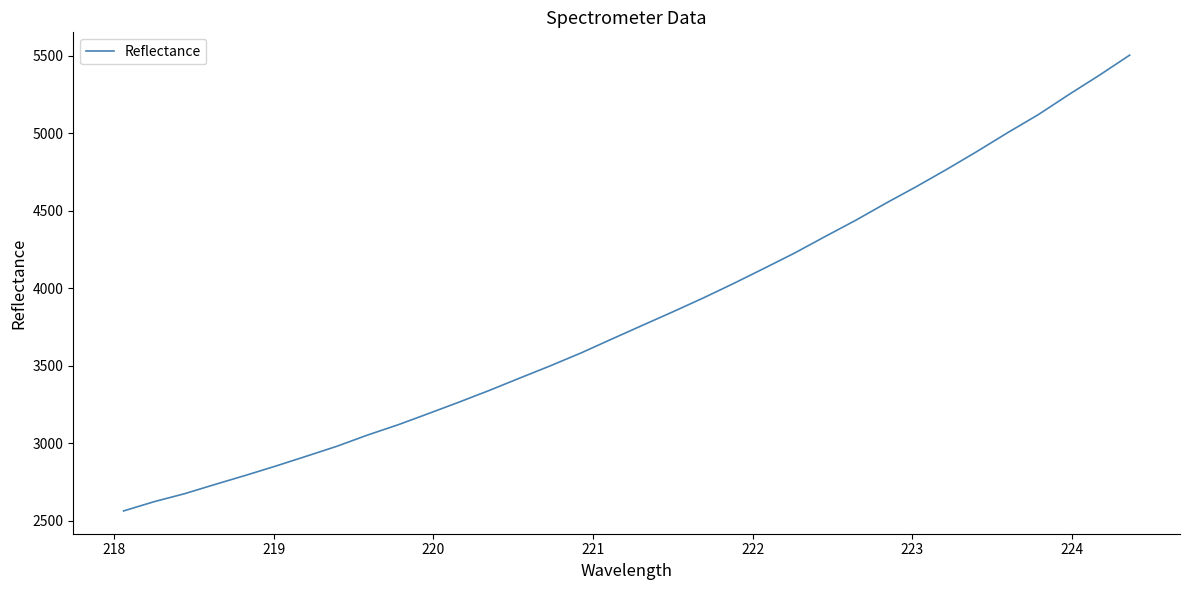

What is the maximum value shown in the chart?

5503.1